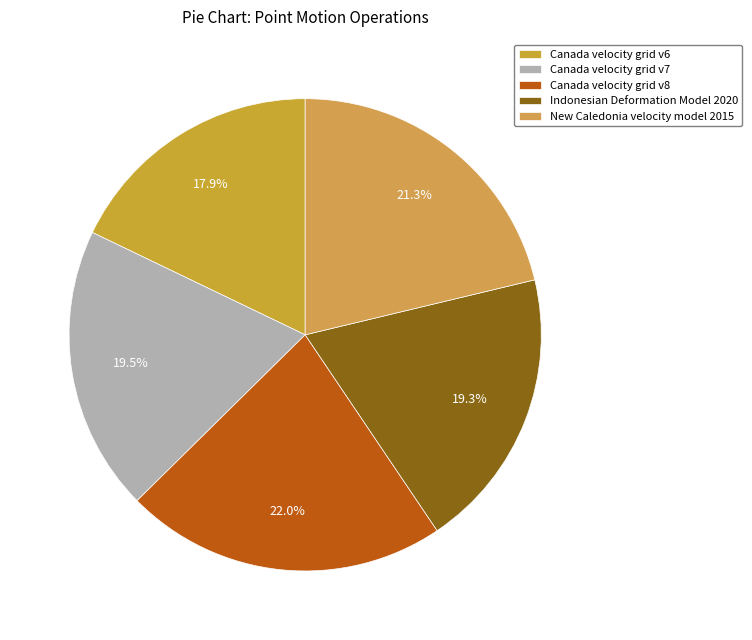

True or false: Canada velocity grid v8 accounts for 22% of the total.

True